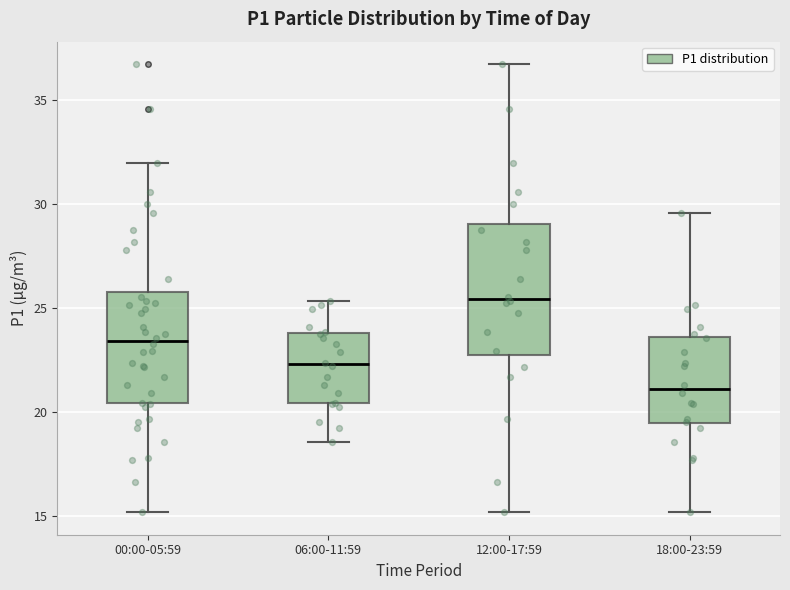

Reading left to right, read every box against the y-axis: the position of its median line, the range the box covers, and the ends of its whiskers. The values are not printed on the chart, so give them approximately, as read against the axis.

00:00-05:59: median 23.5, box 20.5 to 26.0, whiskers 15.0 to 32.0
06:00-11:59: median 22.5, box 20.5 to 24.0, whiskers 18.5 to 25.5
12:00-17:59: median 25.5, box 23.0 to 29.0, whiskers 15.0 to 36.5
18:00-23:59: median 21.0, box 19.5 to 23.5, whiskers 15.0 to 29.5